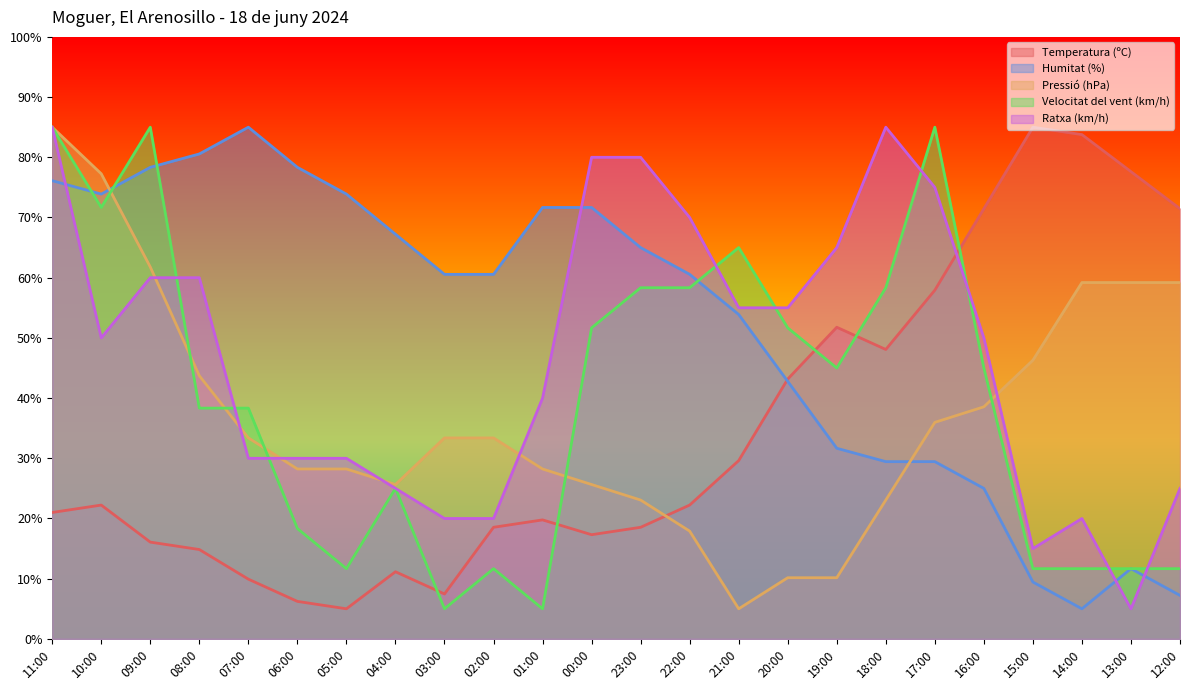

Where is the first local maximum for Humitat (%)?

07:00